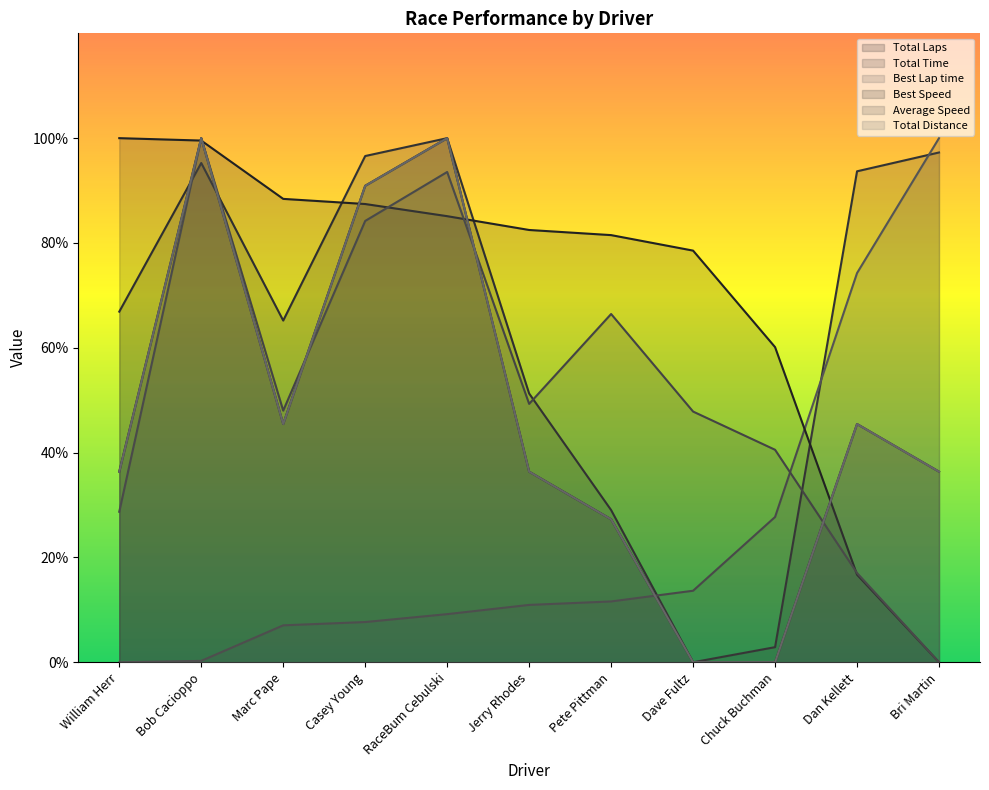

At which label is Average Speed closest to 50?

Jerry Rhodes